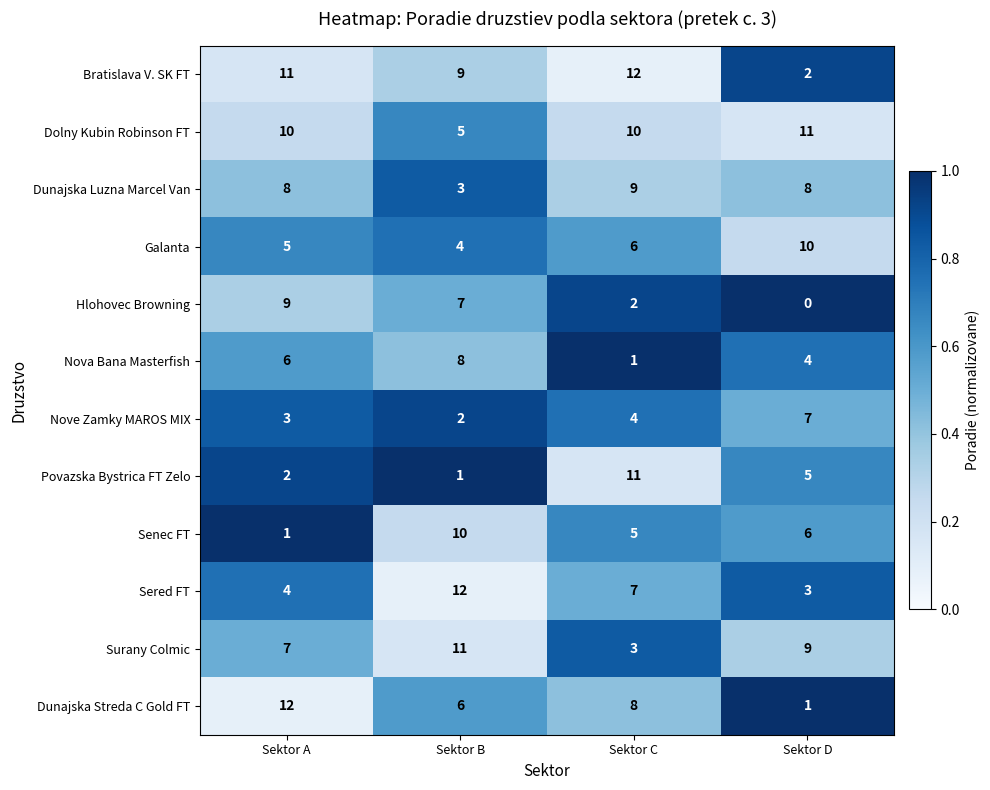

What is the difference between the highest and lowest values at Sektor D?

11